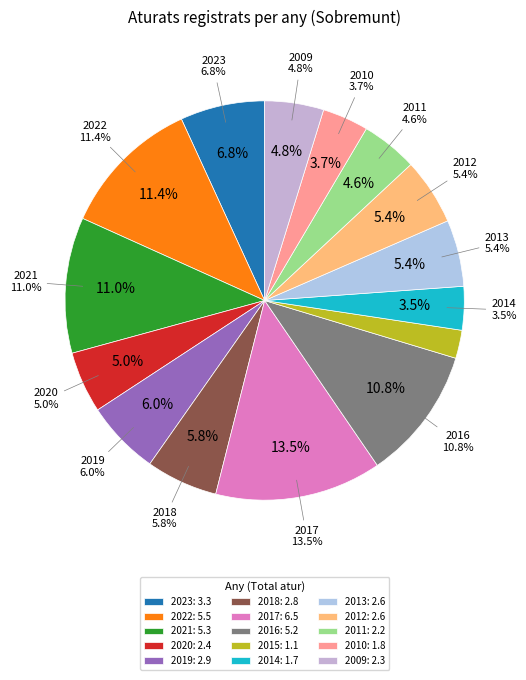

How many slices are in this pie chart?

15